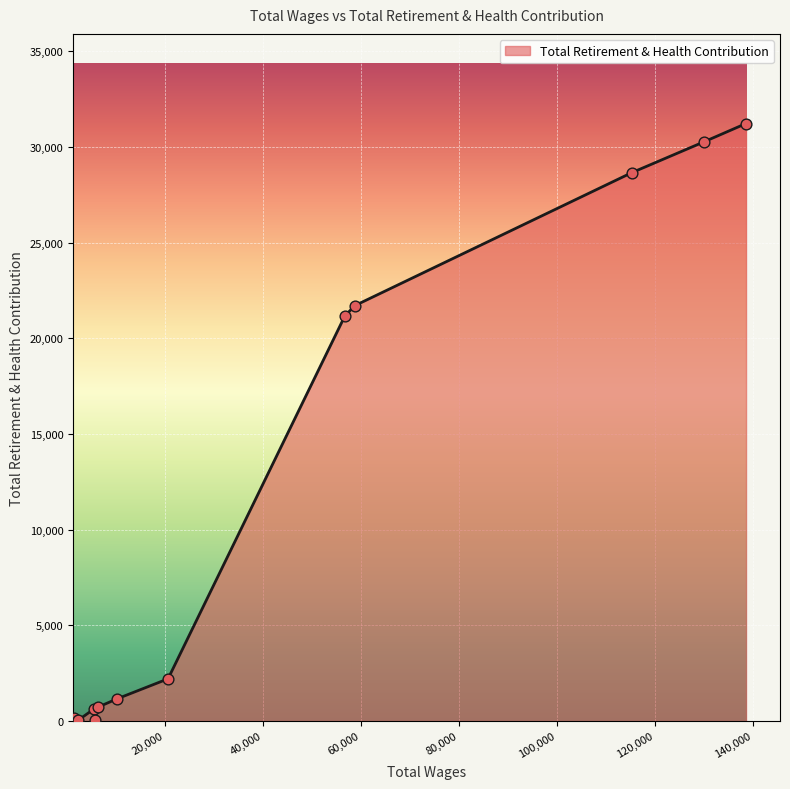

What is the difference between the maximum and minimum values?

31191